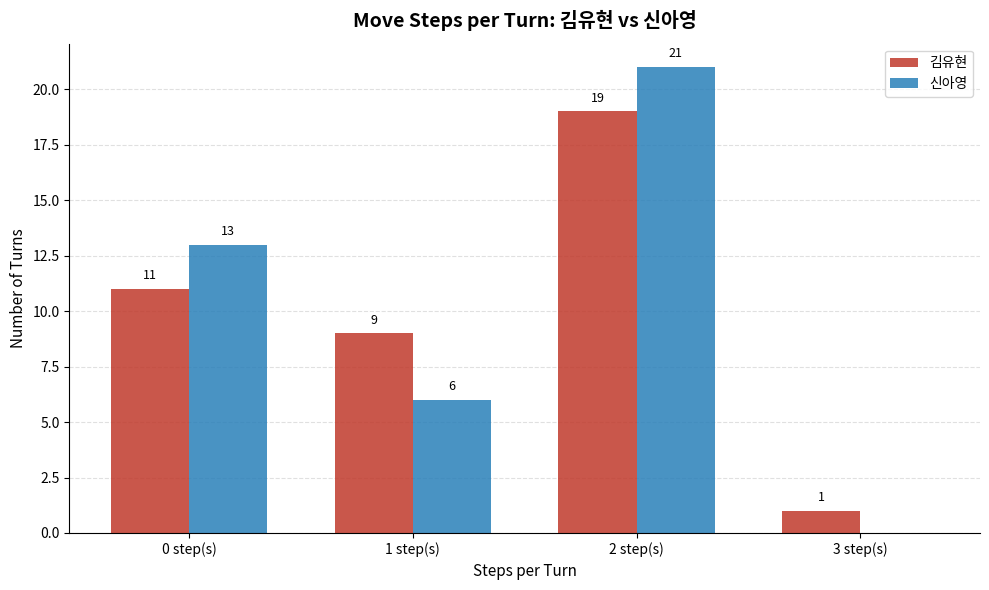

Reading left to right, extract all data points from this chart.

김유현: 11	9	19	1
신아영: 13	6	21	0